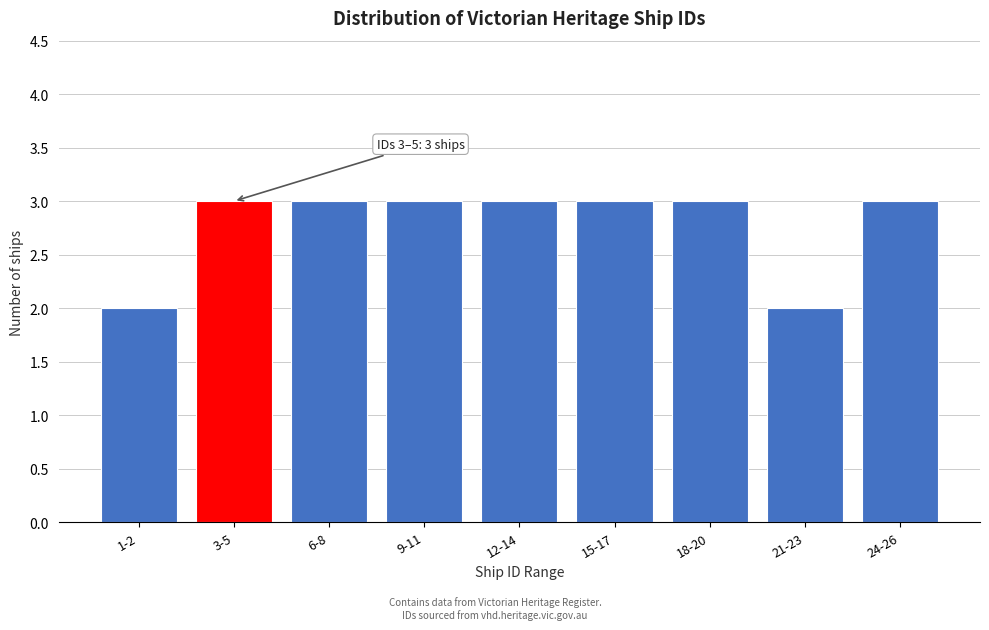

Reading left to right, what are all the values shown in this chart?

2	3	3	3	3	3	3	2	3